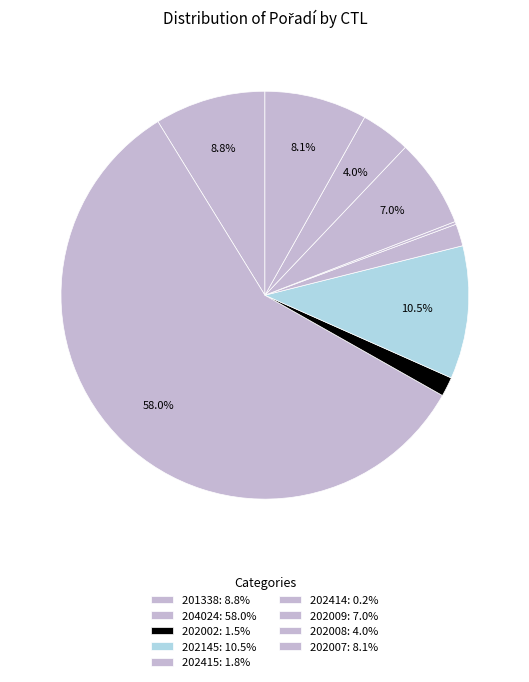

What is the largest slice in the pie chart?

204024